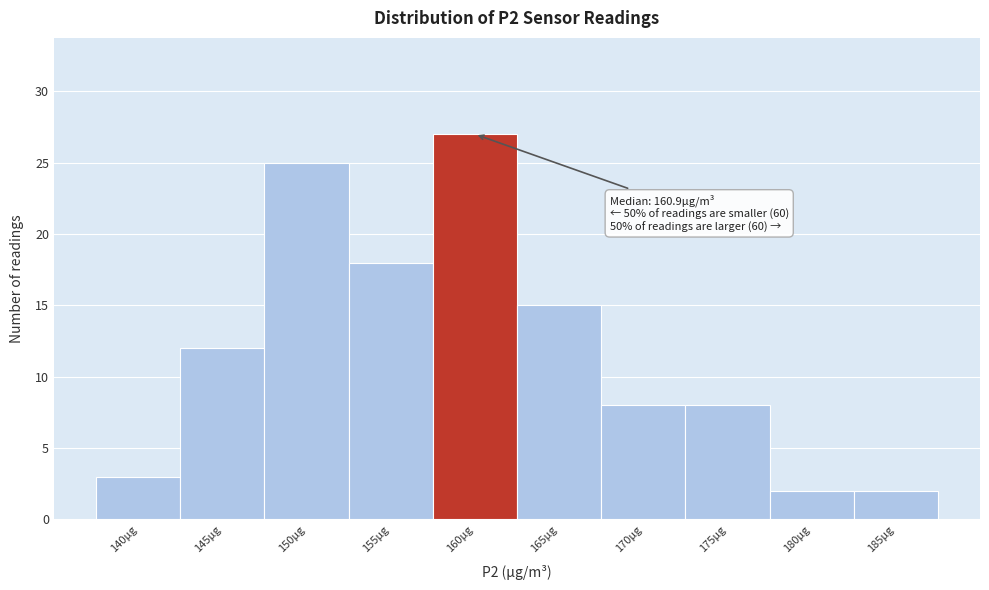

Reading right to left, extract all data points from this chart.

2	2	8	8	15	27	18	25	12	3